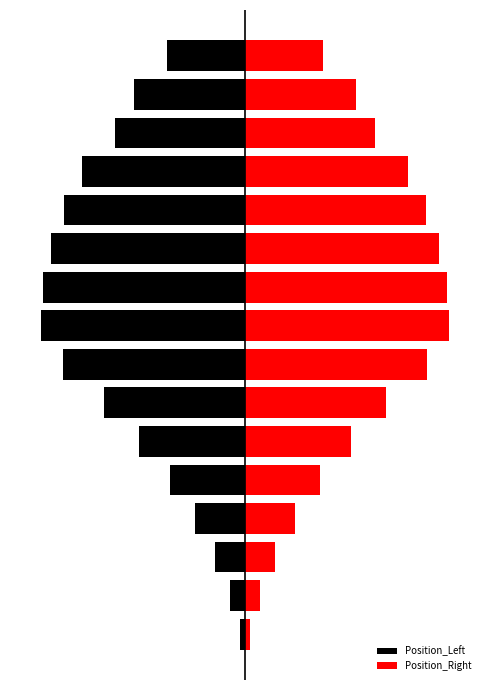

Rank the series at 12 from lowest to highest value.

Position_Left, Position_Right